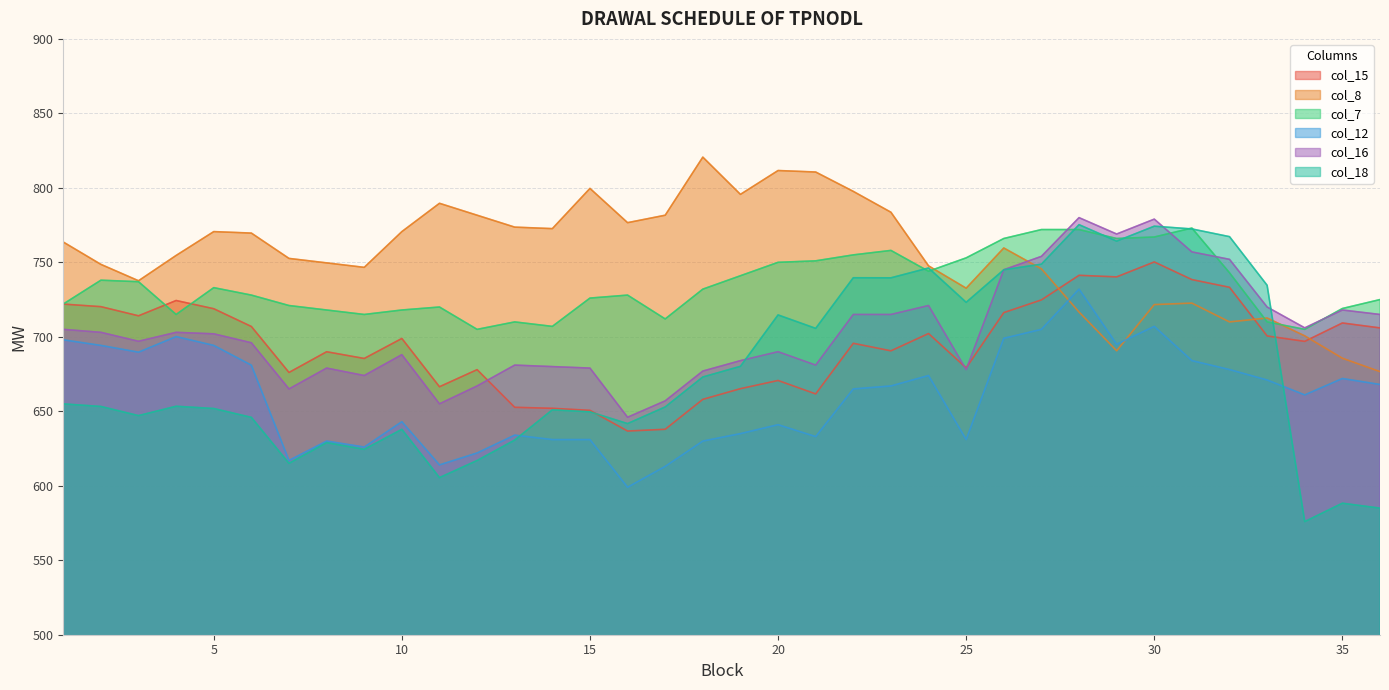

Reading left to right, list all the values displayed in this chart.

col_15: 1=722.0	2=720.2	3=714.1	4=724.4	5=718.9	6=706.9	7=676.1	8=690.0	9=685.5	10=698.9	11=666.5	12=678.0	13=652.7	14=652.0	15=650.6	16=636.7	17=637.9	18=658.0	19=665.2	20=670.7	21=661.7	22=695.6	23=690.6	24=702.2	25=679.2	26=716.2	27=724.8	28=741.3	29=740.2	30=750.3	31=738.4	32=733.2	33=700.6	34=696.9	35=709.3	36=706.0
col_8: 1=763.6	2=748.6	3=737.6	4=754.6	5=770.6	6=769.6	7=752.6	8=749.6	9=746.6	10=770.6	11=789.6	12=781.6	13=773.6	14=772.6	15=799.6	16=776.6	17=781.6	18=820.6	19=795.6	20=811.6	21=810.6	22=797.6	23=783.6	24=747.6	25=732.6	26=759.6	27=745.6	28=716.6	29=690.6	30=721.6	31=722.6	32=710.0	33=712.6	34=700.6	35=685.6	36=676.6
col_7: 1=722.0	2=738.0	3=737.0	4=715.0	5=733.0	6=728.0	7=721.0	8=718.0	9=715.0	10=718.0	11=720.0	12=705.0	13=710.0	14=707.0	15=726.0	16=728.0	17=712.0	18=732.0	19=741.0	20=750.0	21=751.0	22=755.0	23=758.0	24=744.0	25=753.0	26=766.0	27=772.0	28=772.0	29=766.0	30=767.0	31=773.0	32=743.0	33=710.0	34=705.0	35=719.0	36=725.0
col_12: 1=698.0	2=694.2	3=689.7	4=700.1	5=694.2	6=681.0	7=617.0	8=630.0	9=626.0	10=643.0	11=614.0	12=622.0	13=634.0	14=631.0	15=631.0	16=599.0	17=613.0	18=630.0	19=635.0	20=641.0	21=633.0	22=665.0	23=667.0	24=674.0	25=631.0	26=699.0	27=705.0	28=732.0	29=695.0	30=707.0	31=684.0	32=678.0	33=671.0	34=661.0	35=672.0	36=668.0
col_16: 1=705.0	2=703.0	3=697.0	4=703.0	5=702.0	6=696.0	7=665.0	8=679.0	9=674.0	10=688.0	11=655.0	12=667.0	13=681.0	14=680.0	15=679.0	16=646.0	17=657.0	18=677.0	19=684.0	20=690.0	21=681.0	22=715.0	23=715.0	24=721.0	25=678.0	26=745.0	27=754.0	28=780.0	29=769.0	30=779.0	31=757.0	32=752.0	33=720.0	34=706.0	35=718.0	36=715.0
col_18: 1=655.0	2=653.2	3=647.1	4=653.4	5=651.9	6=645.9	7=615.1	8=629.0	9=624.5	10=637.9	11=605.5	12=617.0	13=630.7	14=651.0	15=649.6	16=641.7	17=652.9	18=673.0	19=680.2	20=714.7	21=705.7	22=739.6	23=739.6	24=746.2	25=723.2	26=745.0	27=748.8	28=775.3	29=764.2	30=774.3	31=772.4	32=767.2	33=734.6	34=575.9	35=588.3	36=585.0